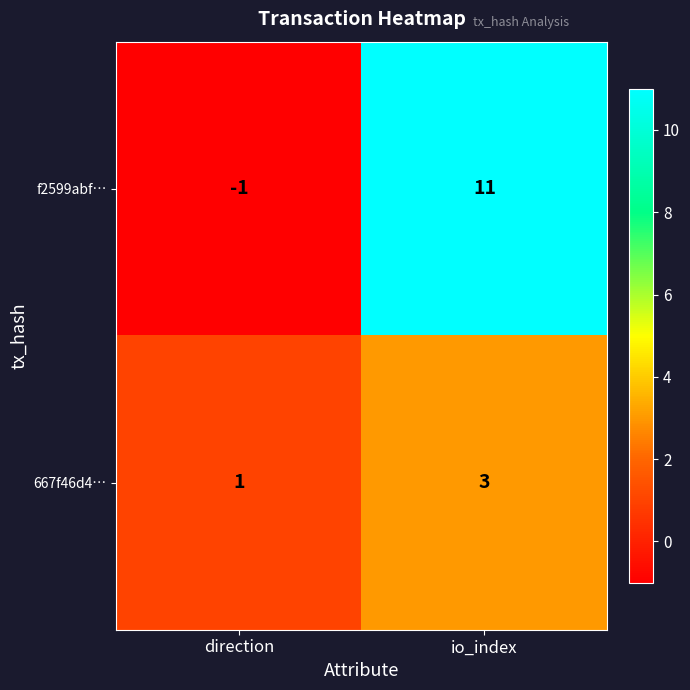

At which label does f2599abf… reach its peak?

io_index